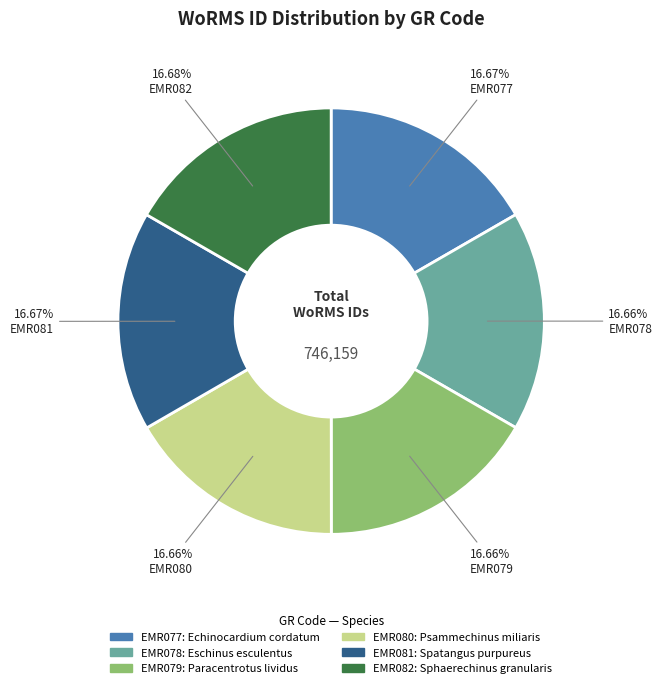

To the nearest percent, what is the average slice percentage?

17%